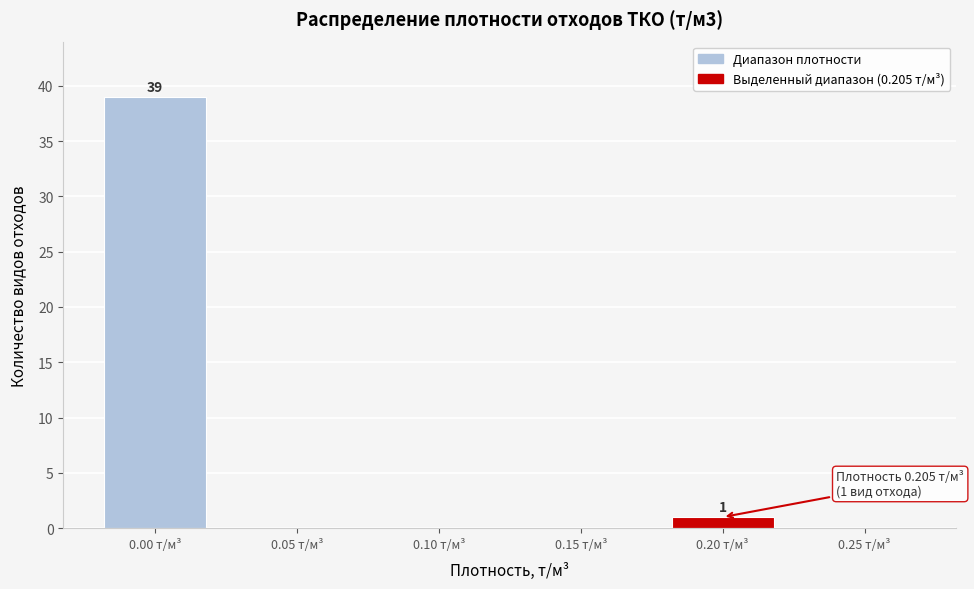

Reading right to left, transcribe all the data shown in this chart.

0.25 т/м³=0	0.20 т/м³=1	0.15 т/м³=0	0.10 т/м³=0	0.05 т/м³=0	0.00 т/м³=39